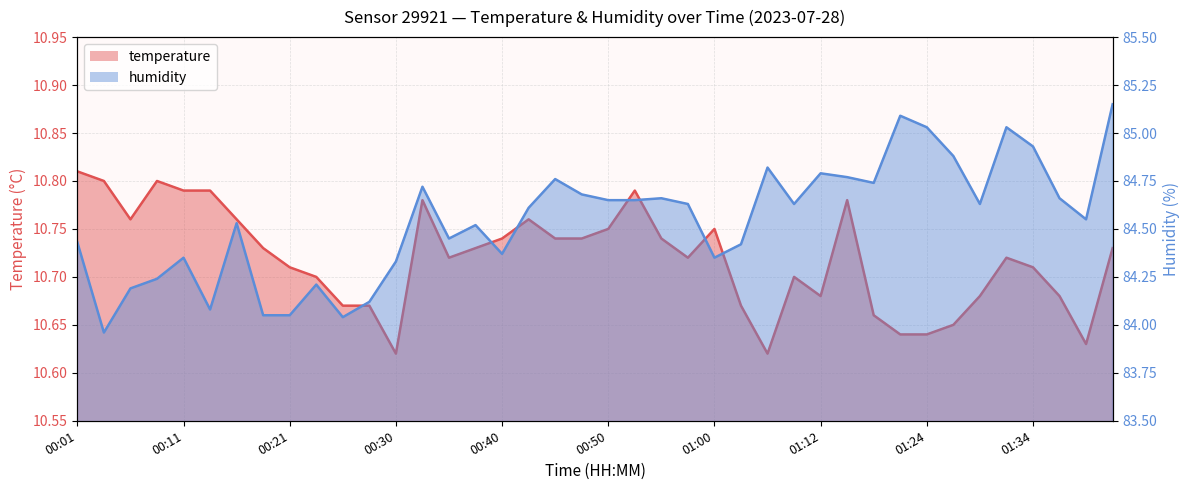

What is the difference between the maximum and second lowest values in the temperature series?

0.2